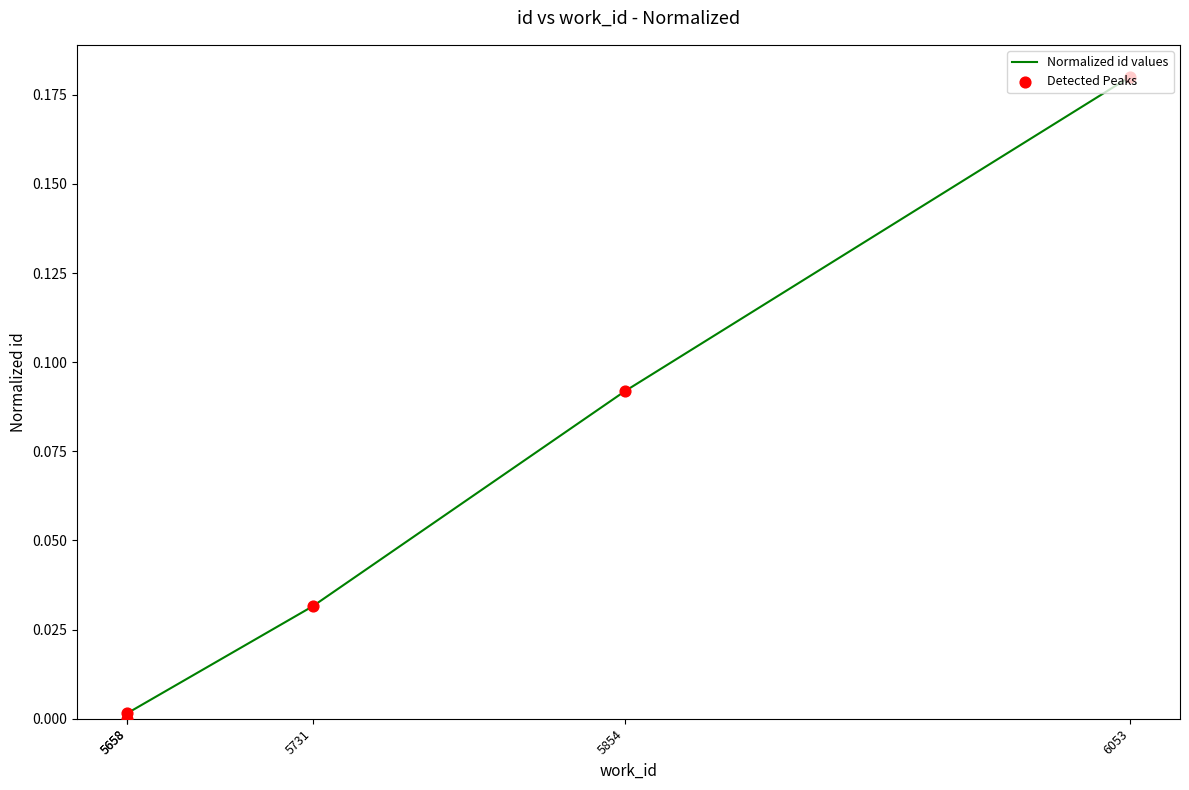

What is the total value across all series at 5731?

0.1